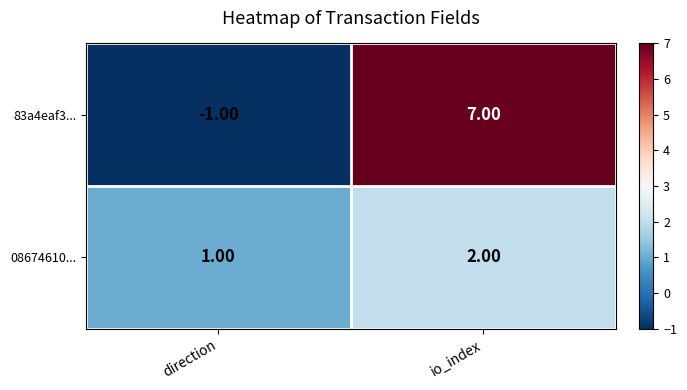

Between direction and io_index, which series saw the biggest shift?

83a4eaf3...